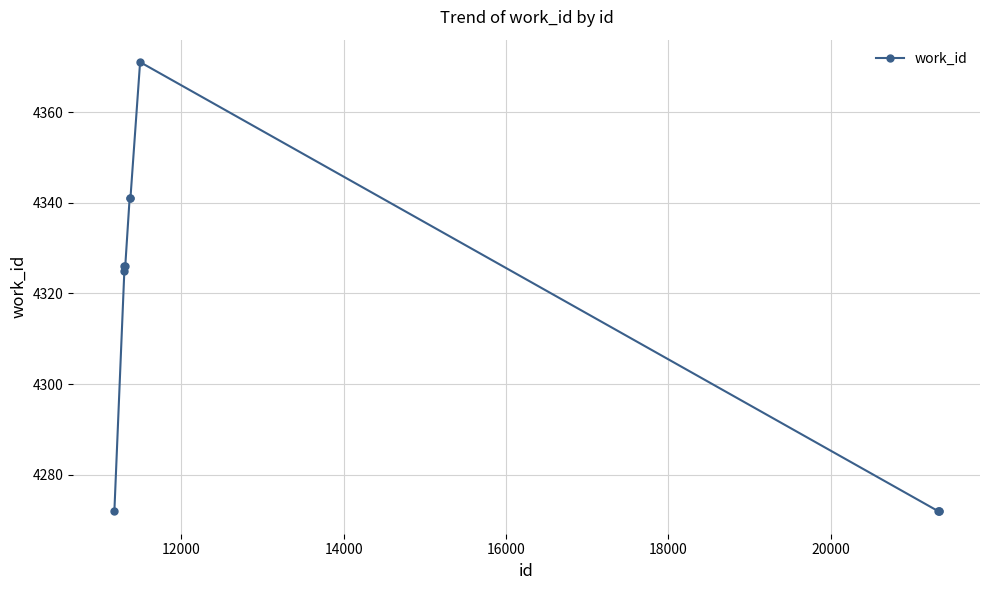

What is the value of the 4th point from the left?

4326